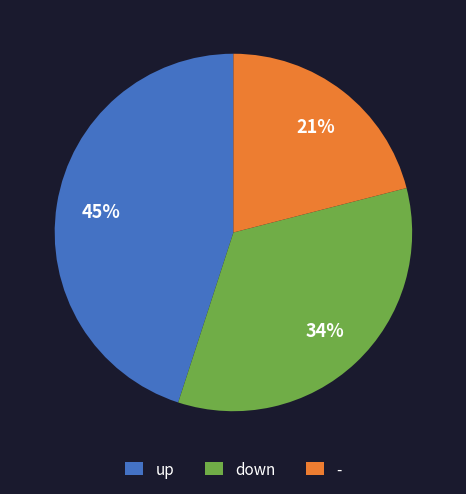

Combined, do - and up account for over 50%?

Yes